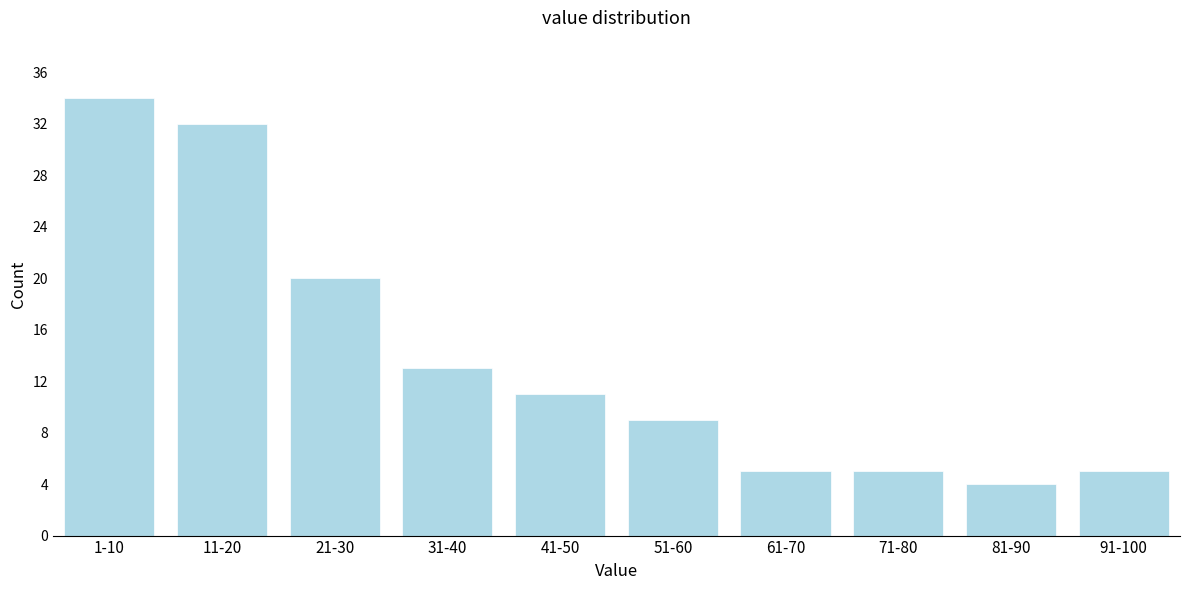

Reading left to right, extract all data points from this chart.

1-10=34	11-20=32	21-30=20	31-40=13	41-50=11	51-60=9	61-70=5	71-80=5	81-90=4	91-100=5